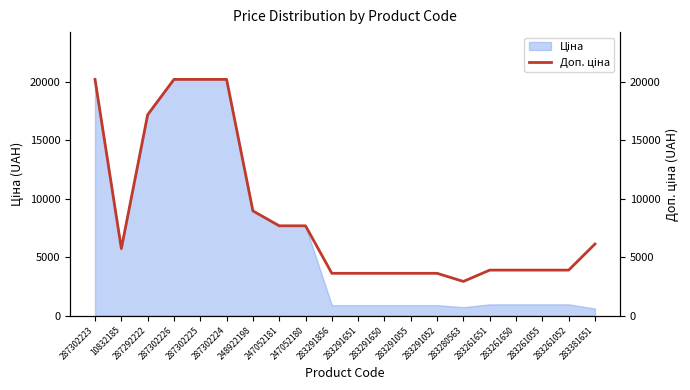

The value at 247052181 is 10965.0. True or false?

False